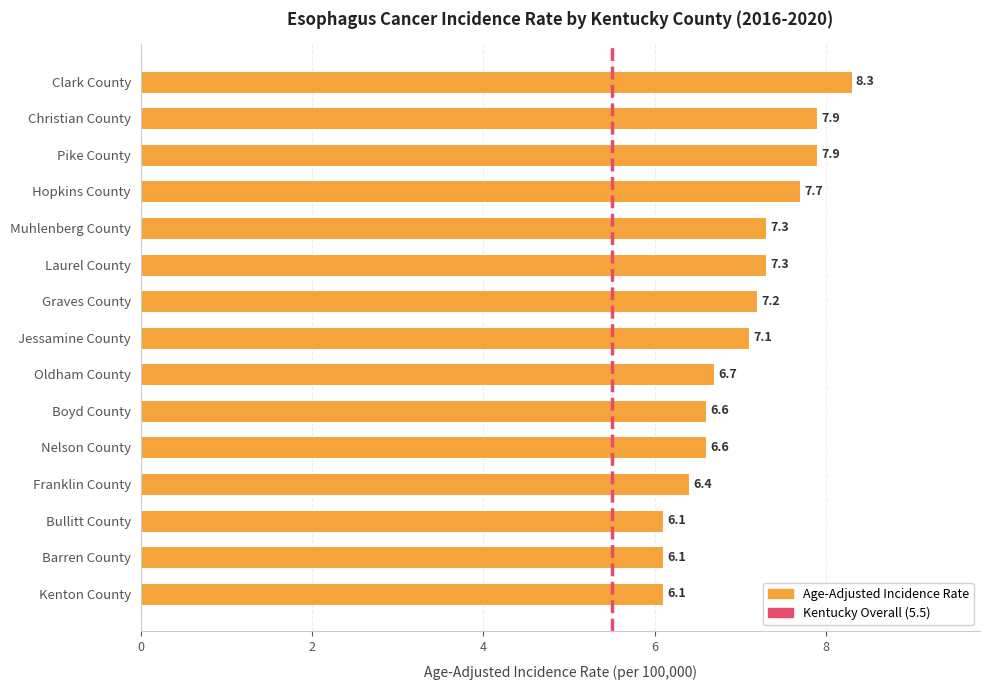

Is it true that the value at Graves County is 10.7?

False